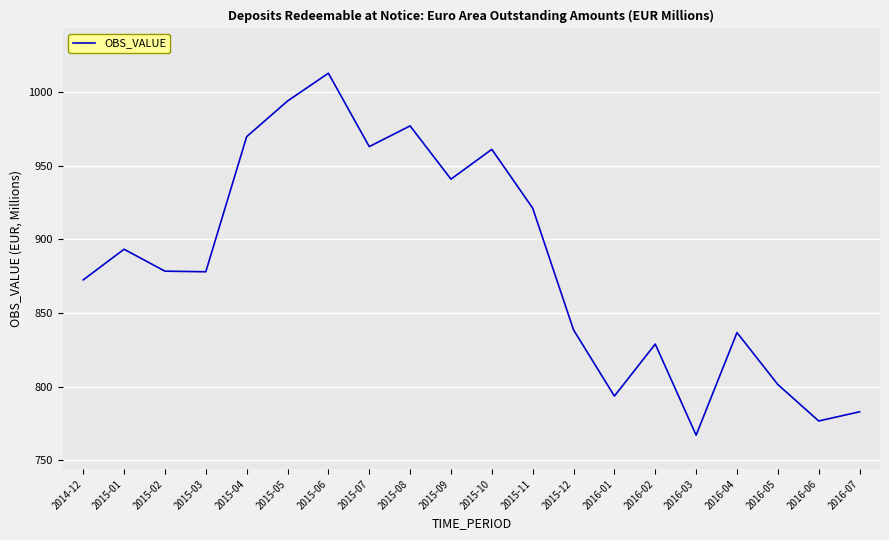

What position from the left is 2016-04?

17